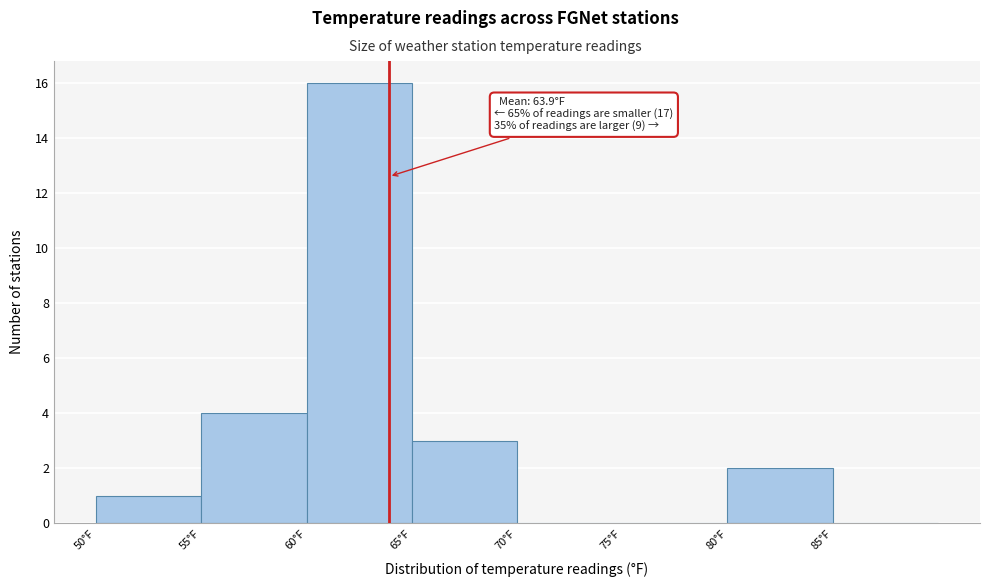

Which range on the x-axis has the tallest bar?

60 to 65